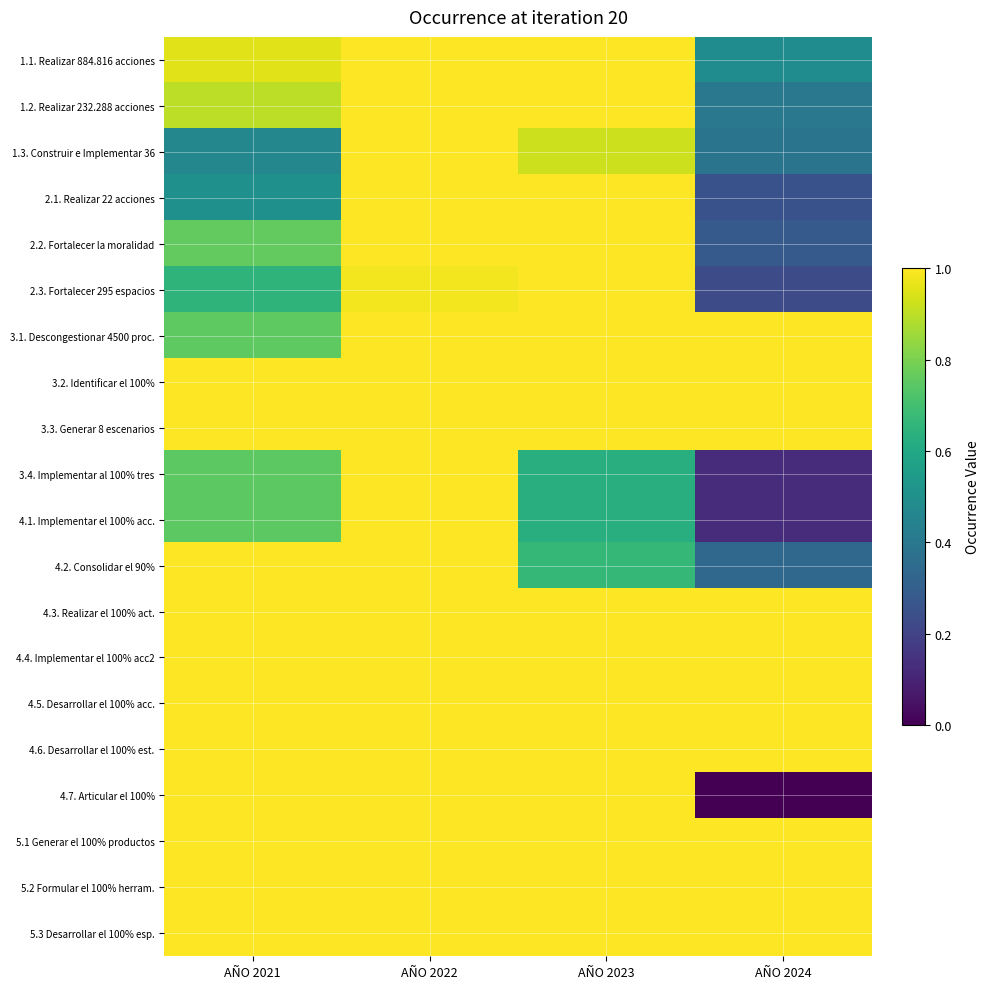

Which series has the largest total across all categories?

3.2. Identificar el 100%